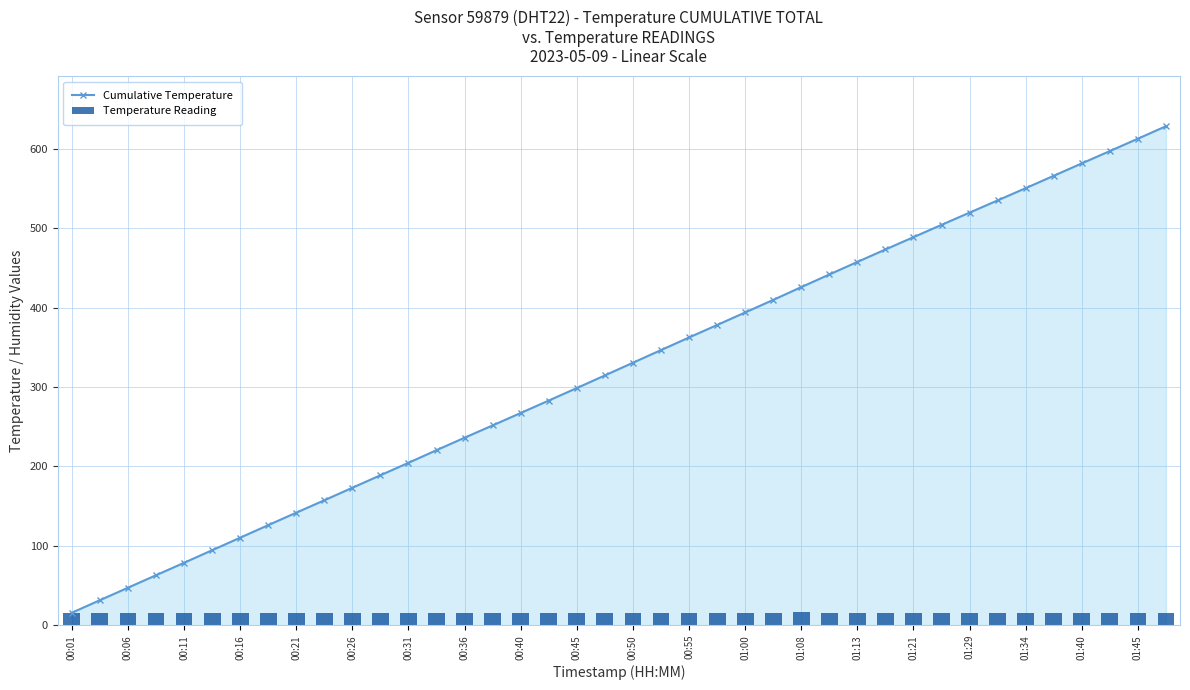

What is the lowest value of the Cumulative Temperature series?

15.7